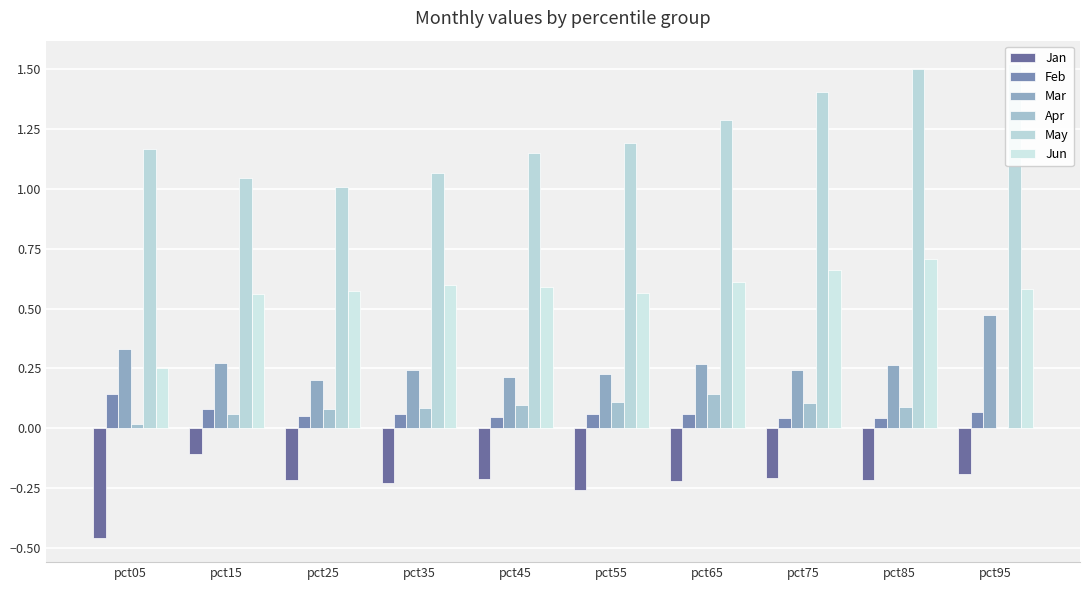

Reading left to right, extract all data points from this chart.

Jan: -0.5	-0.1	-0.2	-0.2	-0.2	-0.3	-0.2	-0.2	-0.2	-0.2
Feb: 0.1	0.1	0.1	0.1	0.0	0.1	0.1	0.0	0.0	0.1
Mar: 0.3	0.3	0.2	0.2	0.2	0.2	0.3	0.2	0.3	0.5
Apr: 0.0	0.1	0.1	0.1	0.1	0.1	0.1	0.1	0.1	0.0
May: 1.2	1.0	1.0	1.1	1.1	1.2	1.3	1.4	1.5	1.5
Jun: 0.3	0.6	0.6	0.6	0.6	0.6	0.6	0.7	0.7	0.6